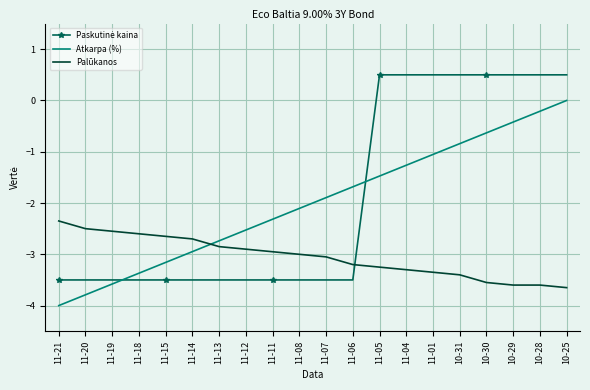

True or false: Atkarpa (%) and Palūkanos intersect in this chart.

True